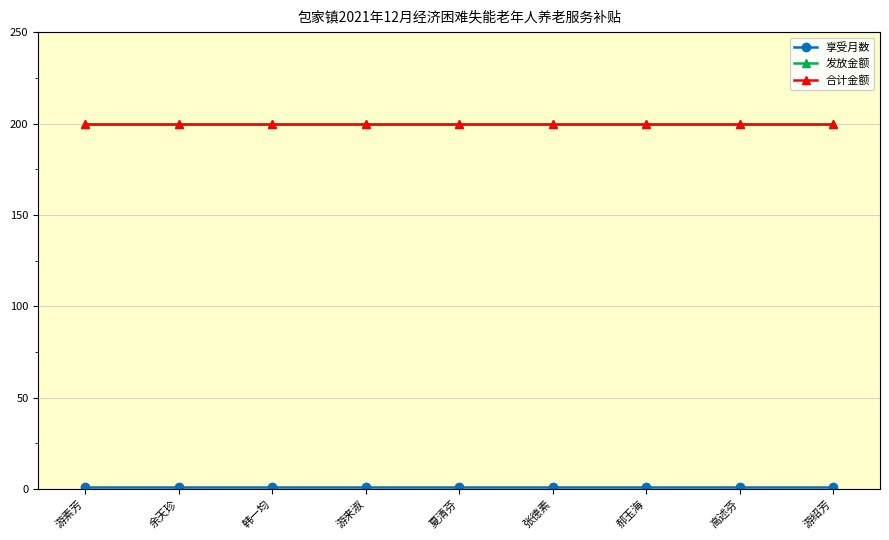

Does the chart have visible grid lines?

Yes